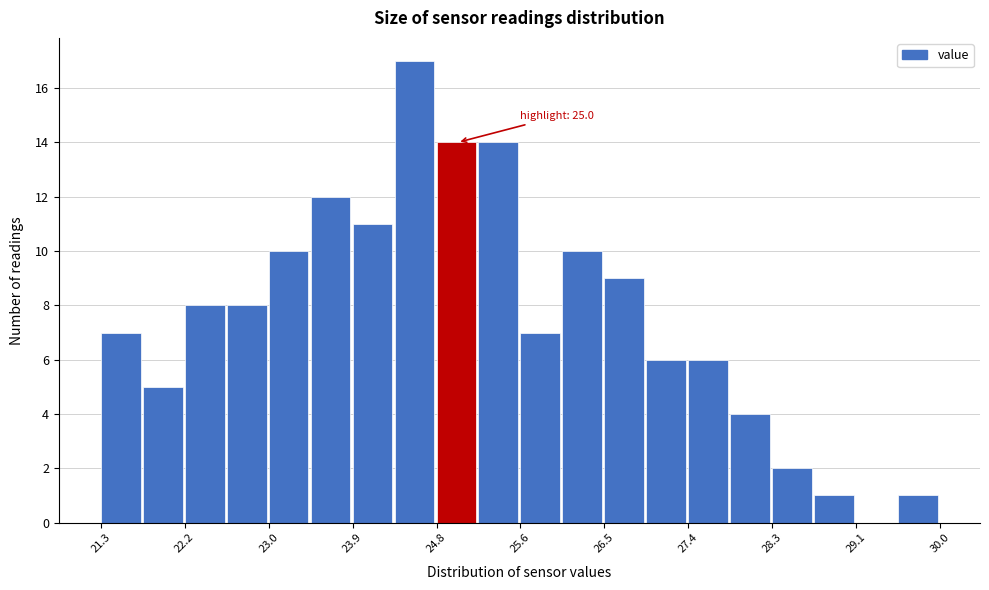

Which range on the x-axis has the tallest bar?

24.3 to 24.8